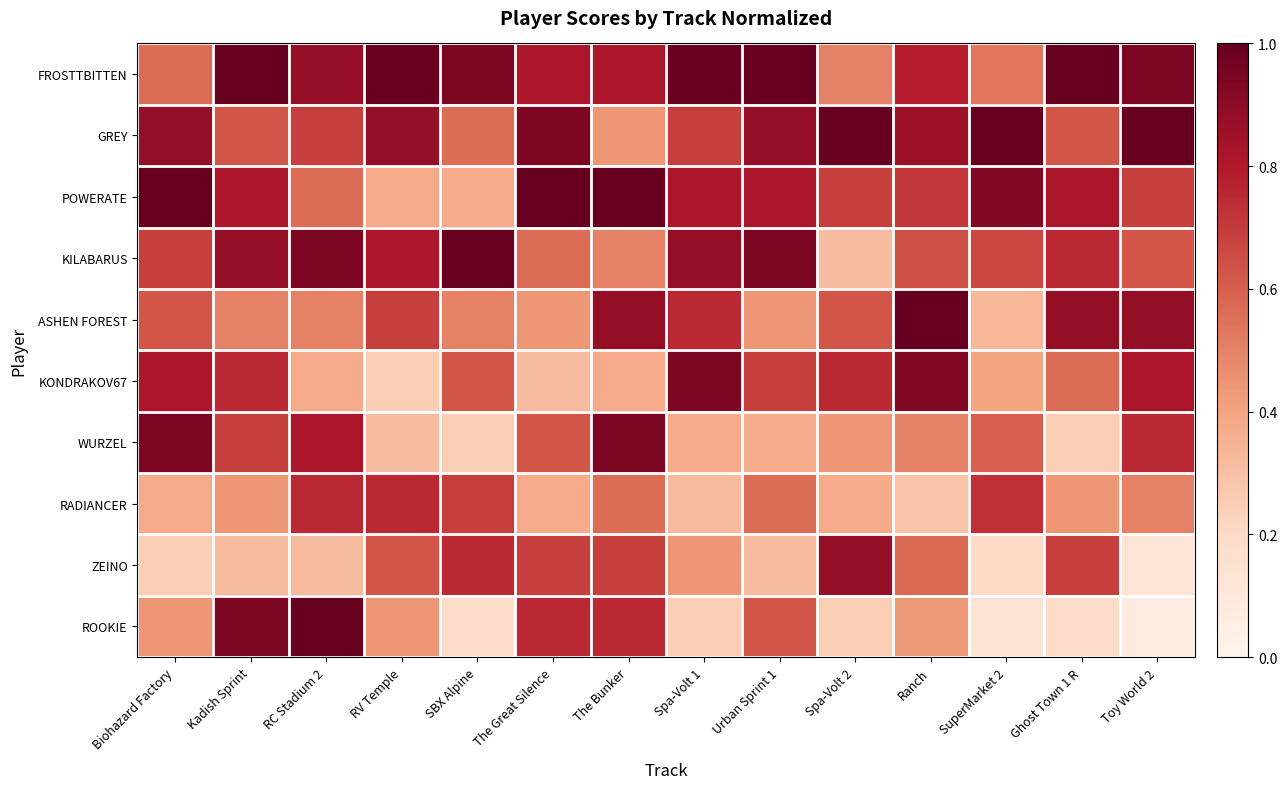

What is the minimum value shown in the chart?

0.1